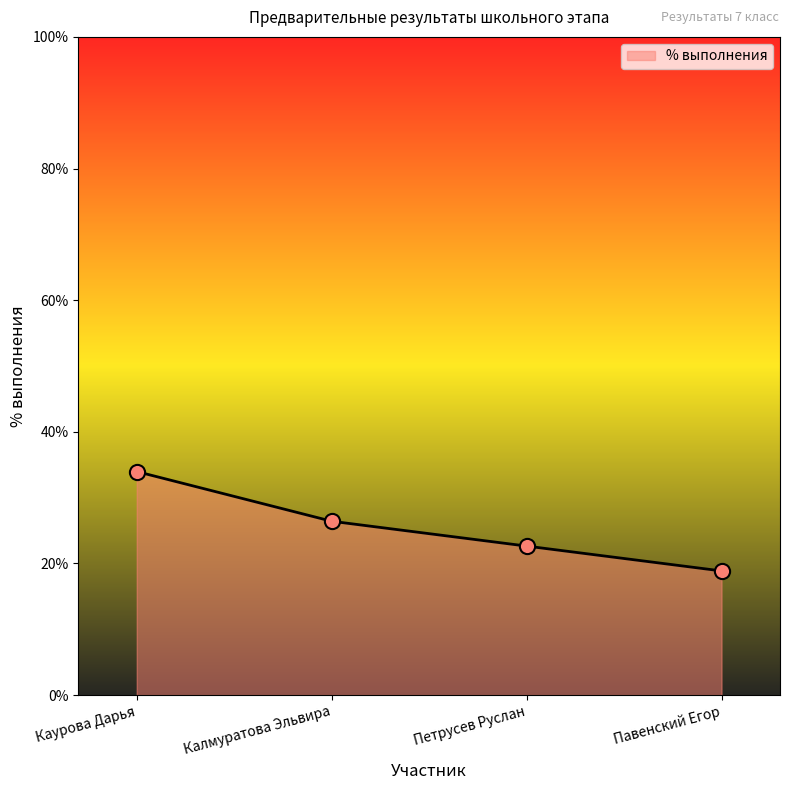

What is the change in value from Каурова Дарья to Павенский Егор?

-0.2